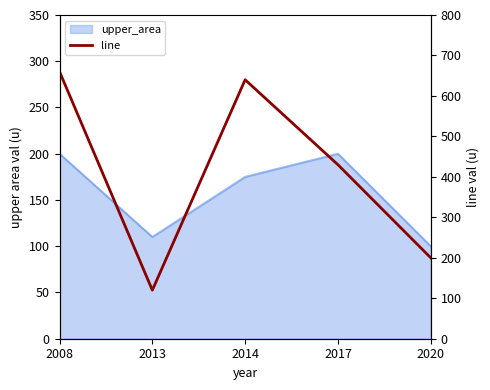

Count the number of categories in the chart.

5